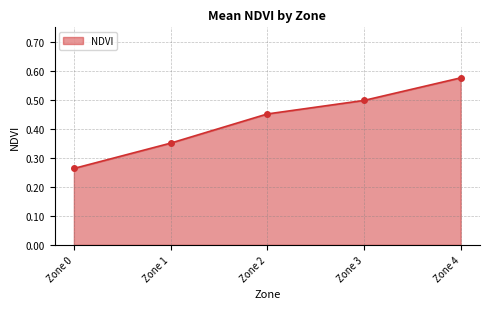

True or false: there are more than 1 points higher than both neighbors.

False